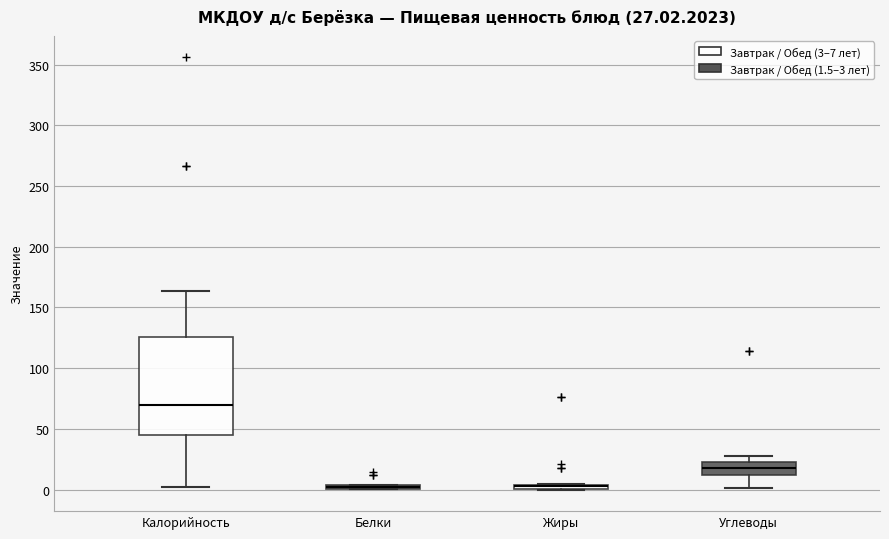

Which box is the tallest, from its lower edge to its upper edge?

Калорийность